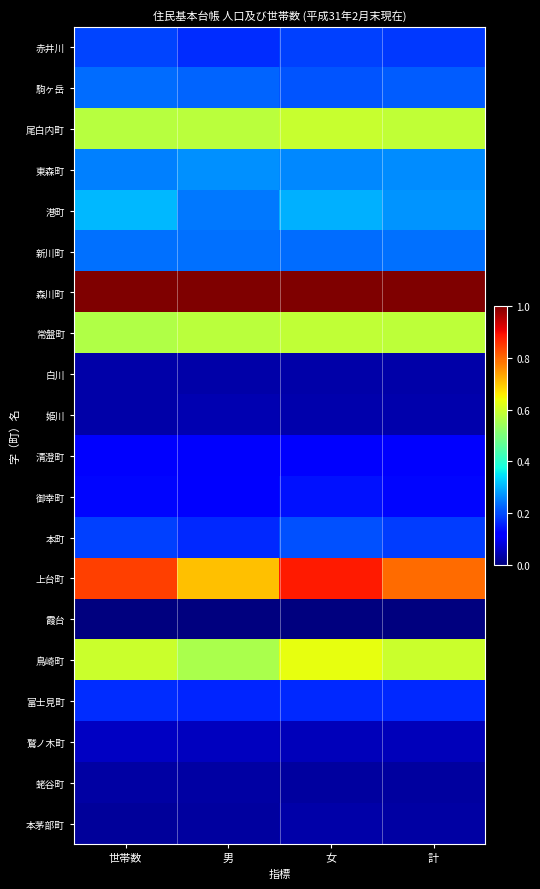

Reading left to right, transcribe all the data shown in this chart.

赤井川: 世帯数=0.2	男=0.2	女=0.2	計=0.2
駒ヶ岳: 世帯数=0.2	男=0.2	女=0.2	計=0.2
尾白内町: 世帯数=0.6	男=0.6	女=0.6	計=0.6
東森町: 世帯数=0.3	男=0.3	女=0.3	計=0.3
港町: 世帯数=0.3	男=0.2	女=0.3	計=0.3
新川町: 世帯数=0.2	男=0.2	女=0.2	計=0.2
森川町: 世帯数=1.0	男=1.0	女=1.0	計=1.0
常盤町: 世帯数=0.6	男=0.6	女=0.6	計=0.6
白川: 世帯数=0.0	男=0.0	女=0.0	計=0.0
姫川: 世帯数=0.0	男=0.0	女=0.0	計=0.0
清澄町: 世帯数=0.1	男=0.1	女=0.1	計=0.1
御幸町: 世帯数=0.1	男=0.1	女=0.1	計=0.1
本町: 世帯数=0.2	男=0.2	女=0.2	計=0.2
上台町: 世帯数=0.8	男=0.7	女=0.9	計=0.8
霞台: 世帯数=0.0	男=0.0	女=0.0	計=0.0
鳥崎町: 世帯数=0.6	男=0.6	女=0.6	計=0.6
富士見町: 世帯数=0.2	男=0.2	女=0.2	計=0.2
鷲ノ木町: 世帯数=0.1	男=0.1	女=0.1	計=0.1
蛯谷町: 世帯数=0.0	男=0.0	女=0.0	計=0.0
本茅部町: 世帯数=0.0	男=0.0	女=0.0	計=0.0